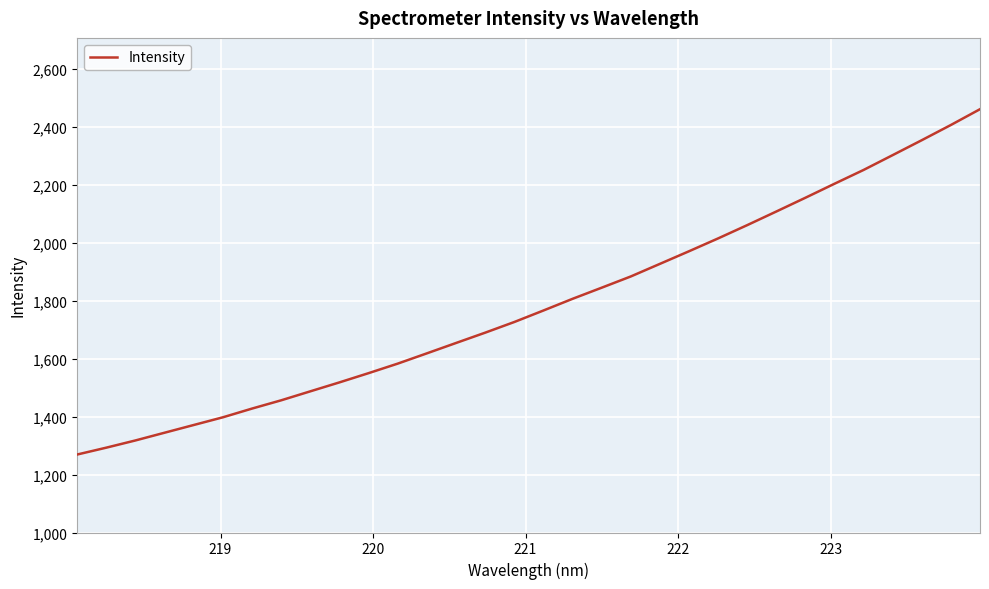

What is the smallest value displayed?

1269.2